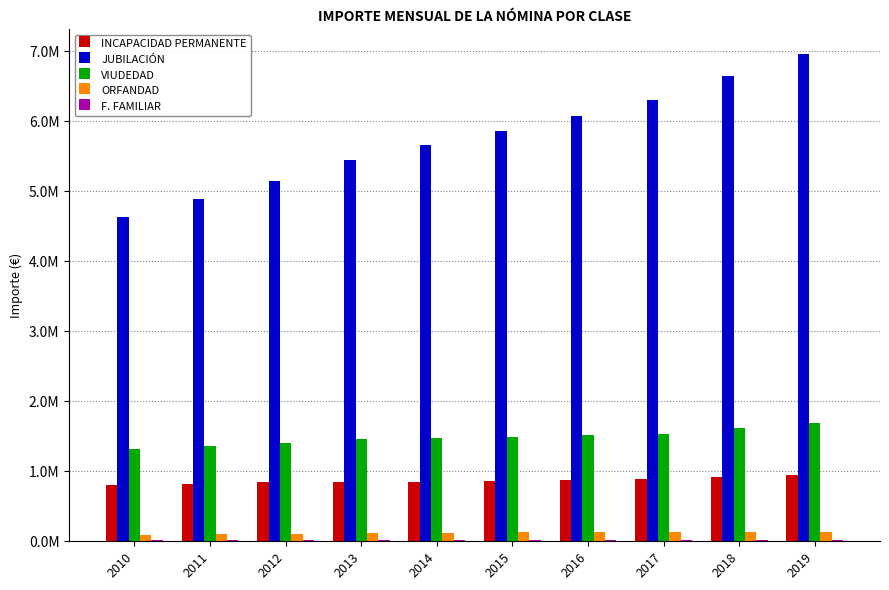

What is the total value across all series at 2018?

9317936.0